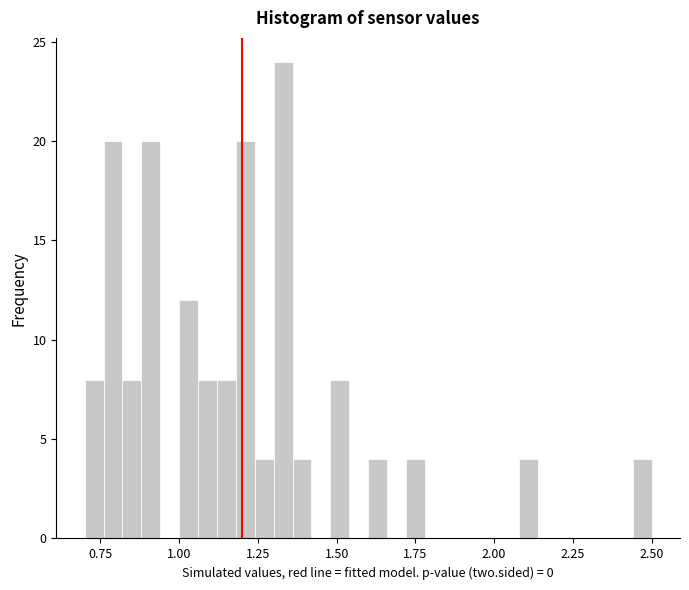

Read against the x-axis, roughly where is the centre of the tallest bar?

1.35